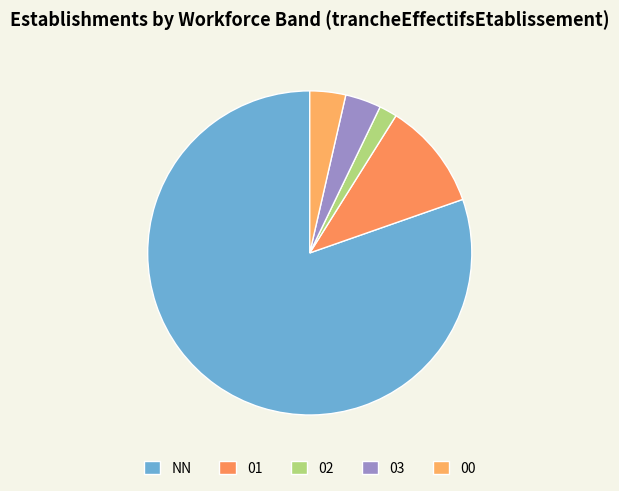

Is 00 the majority of the pie?

No